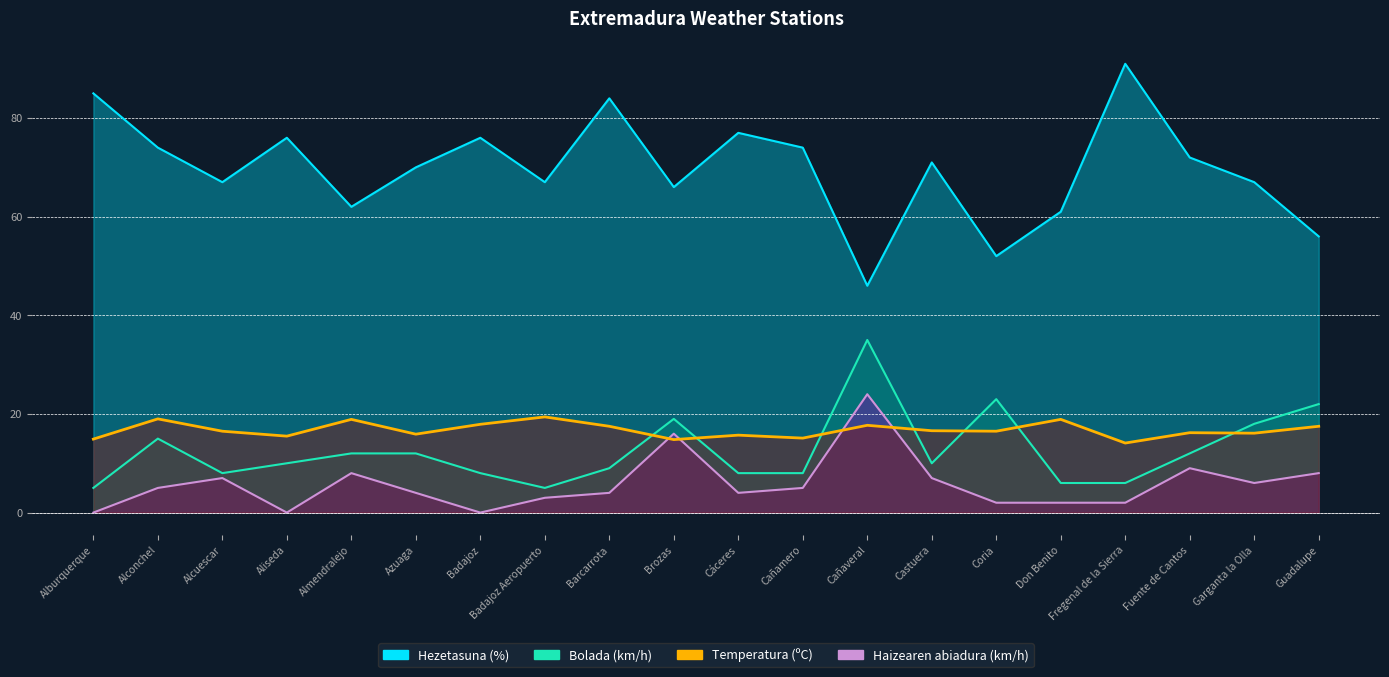

Which series has the largest total across all categories?

Hezetasuna (%)